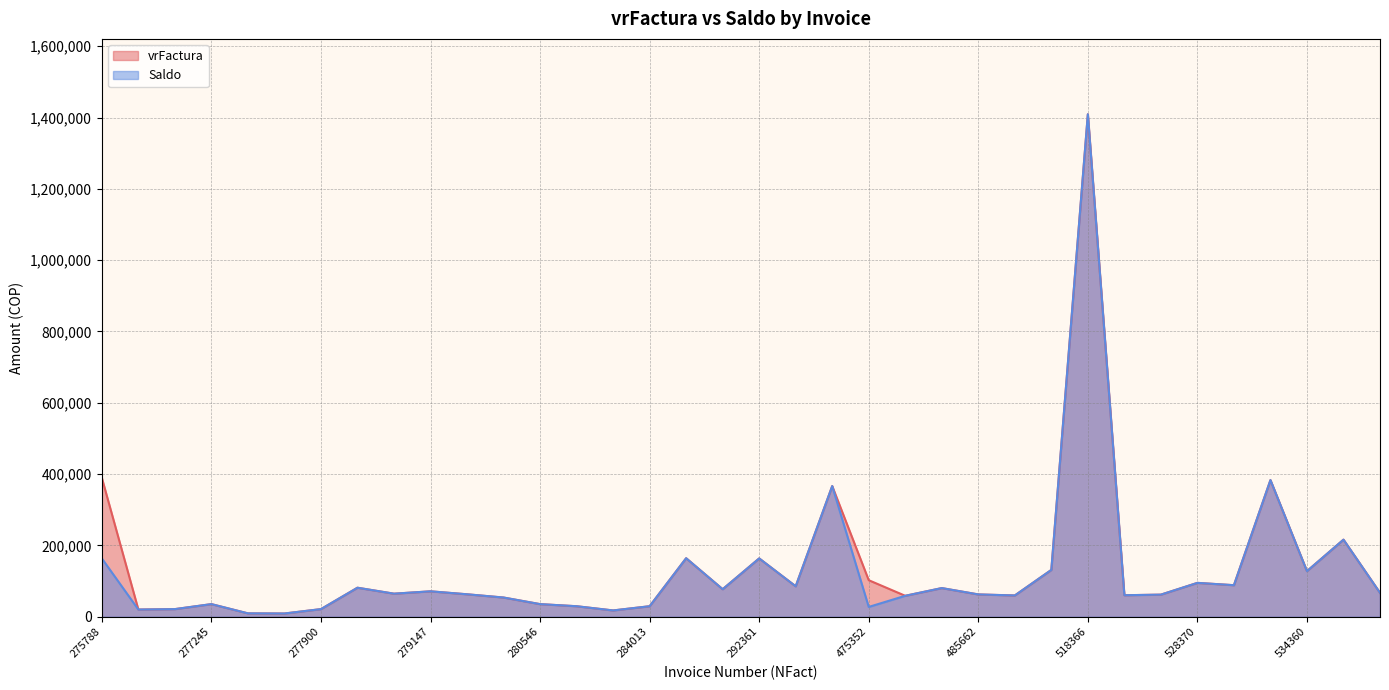

At how many categories does at least one series exceed 1392555?

1